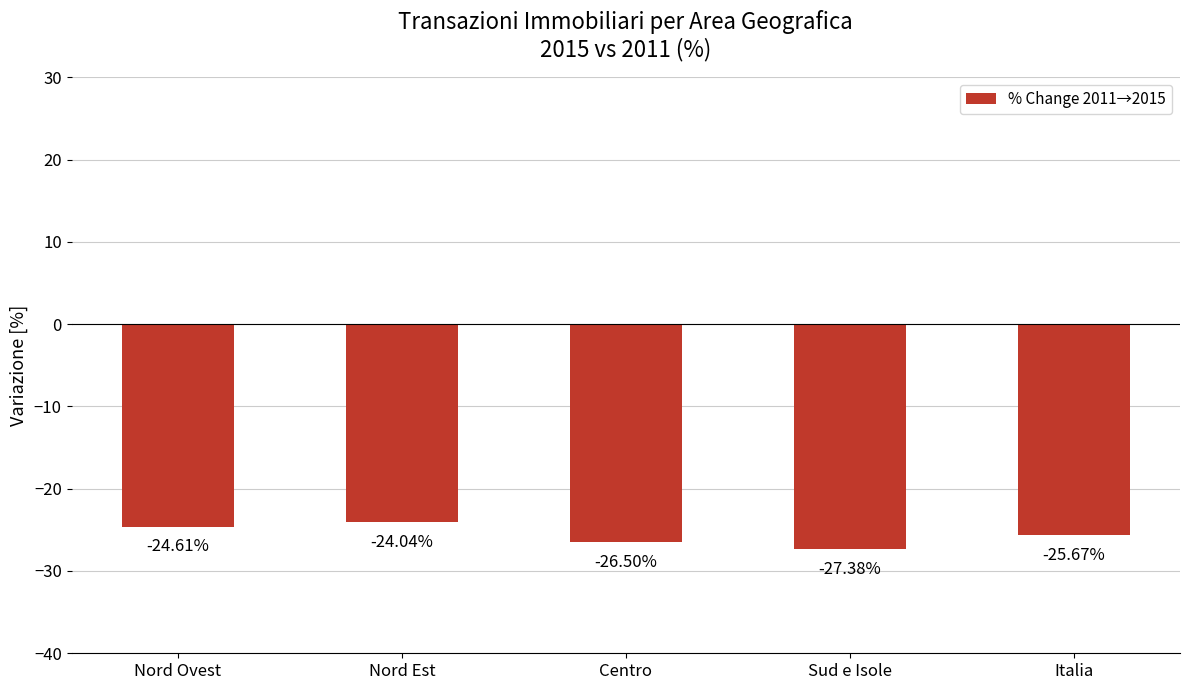

Rank the categories by value from highest to lowest.

Nord Est, Nord Ovest, Italia, Centro, Sud e Isole